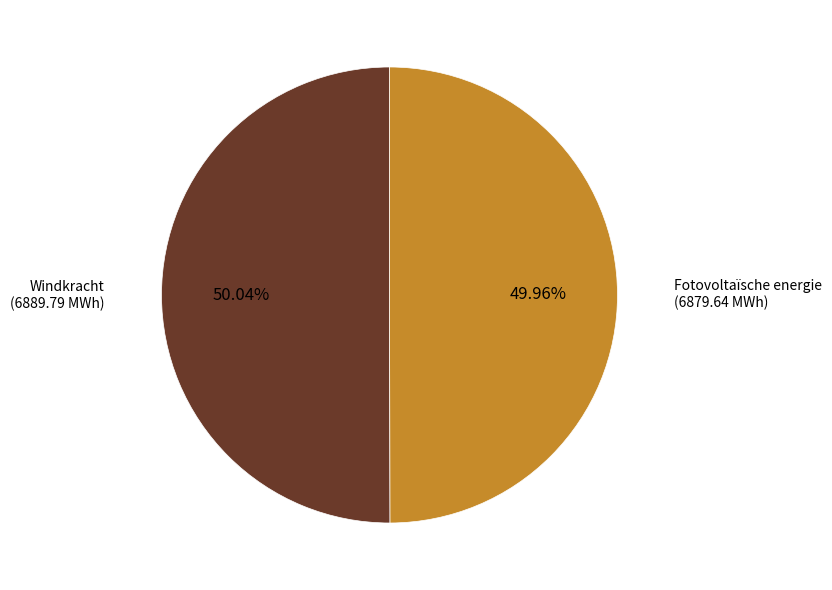

Does any single category account for the majority?

Yes